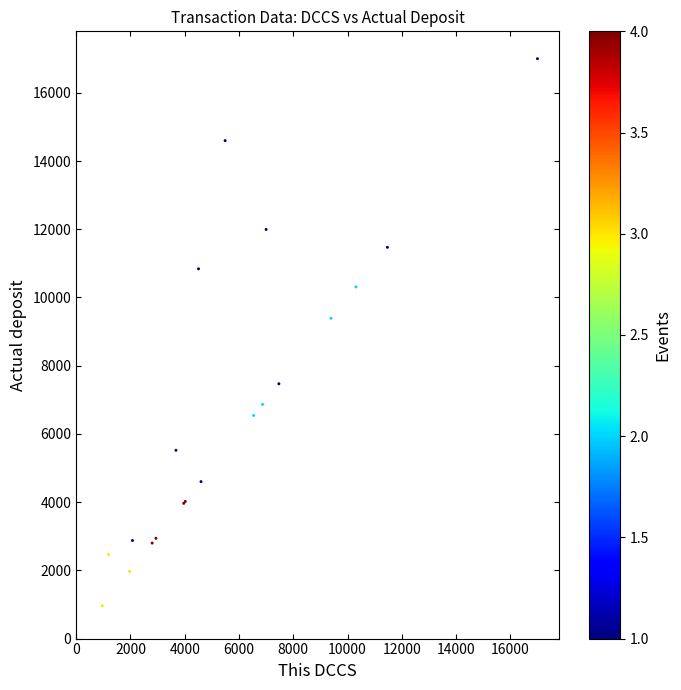

What Y value in the scatter plot is closest to 8980?

9390